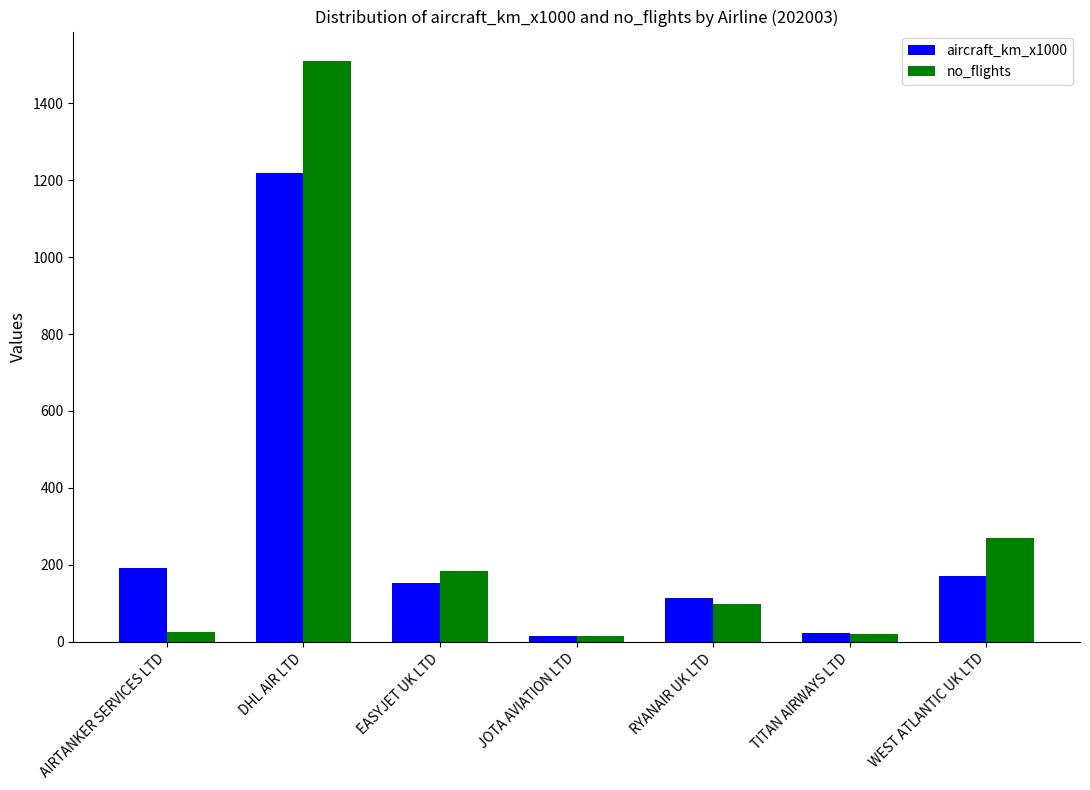

How many data points in aircraft_km_x1000 are less than 152?

3